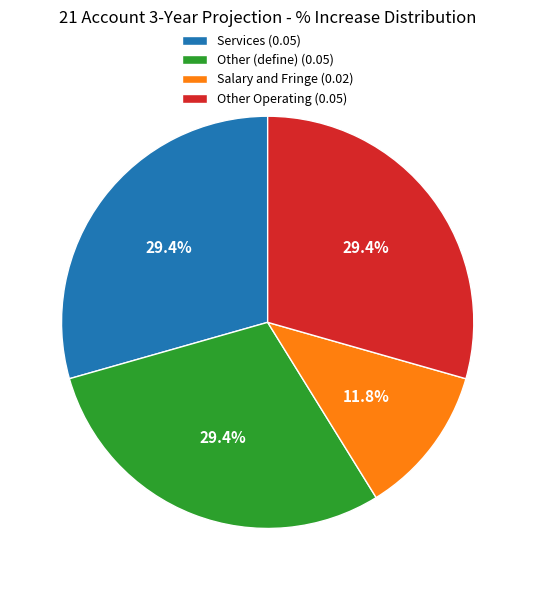

Combined, do Other Operating and Services account for over 50%?

Yes